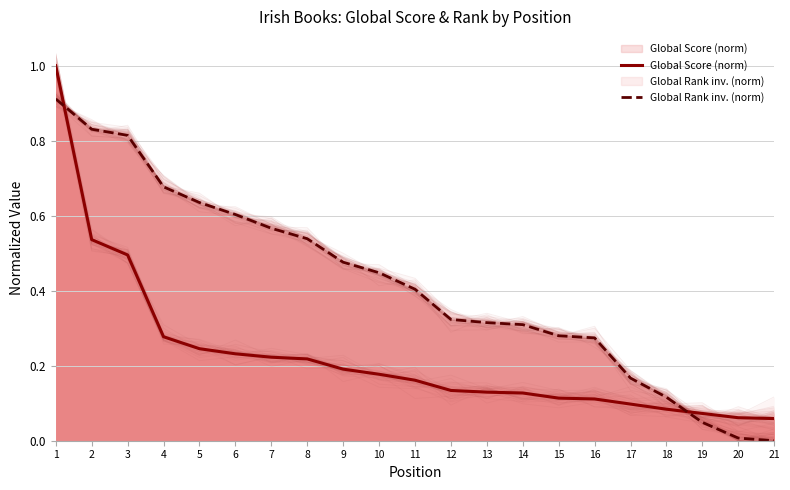

How many data points in Global Rank inv. (norm) are above 0?

20